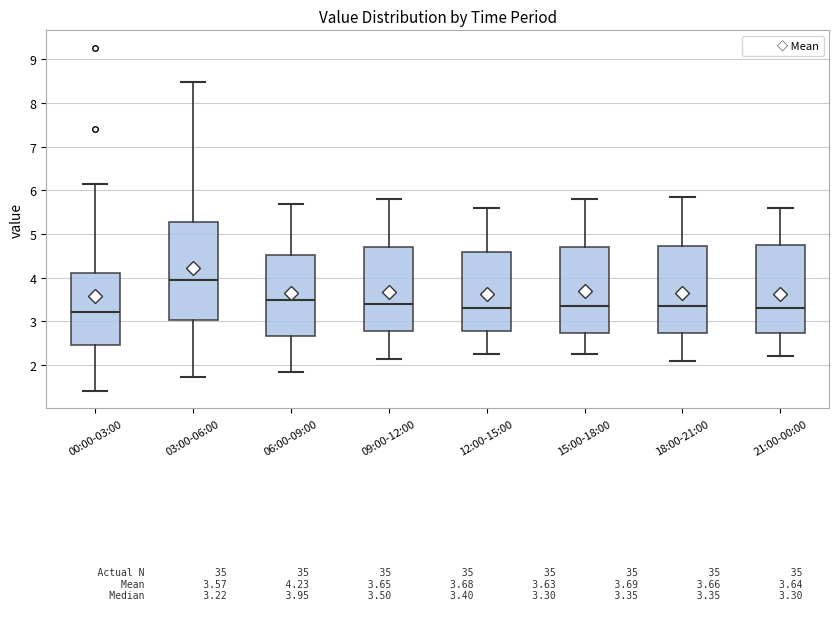

Comparing the boxes themselves (not the whiskers), which one is the tallest?

03:00-06:00